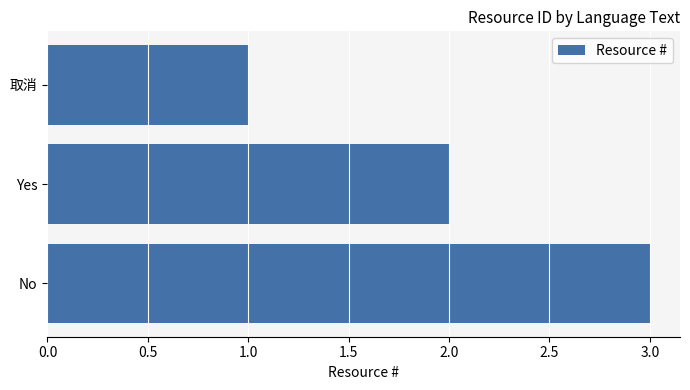

What position from the bottom is No?

1